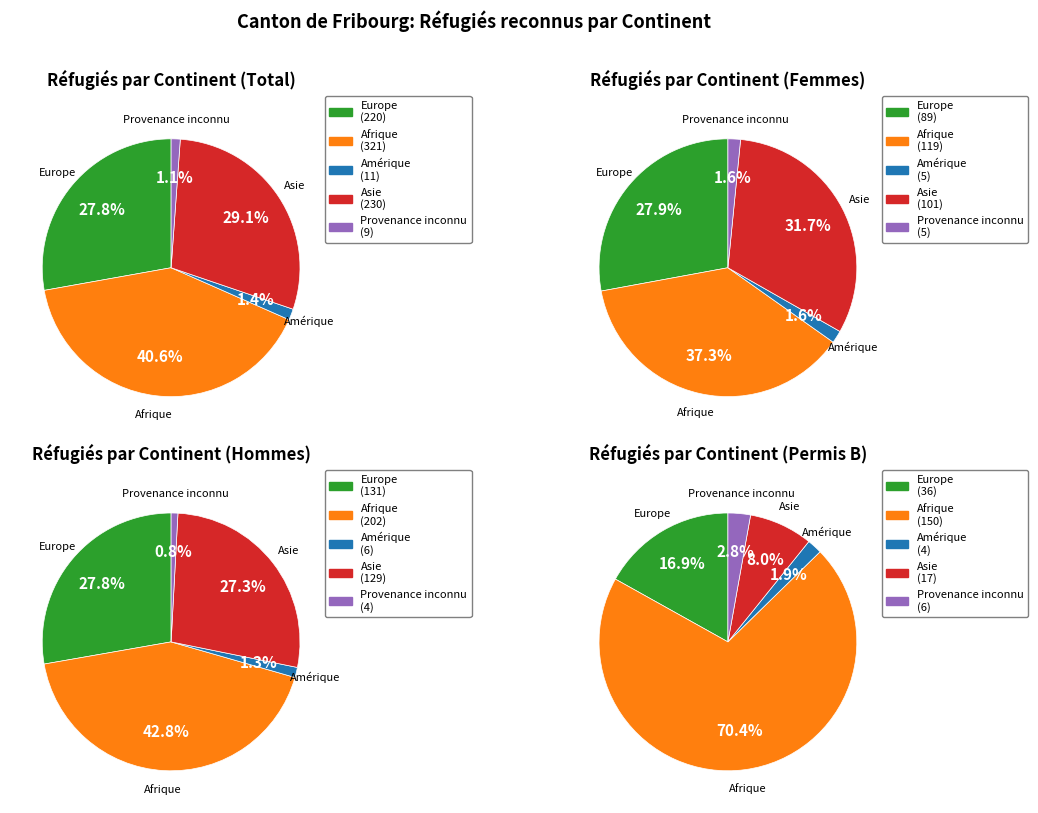

What percentage is the Asie slice, to the nearest percent?

29%